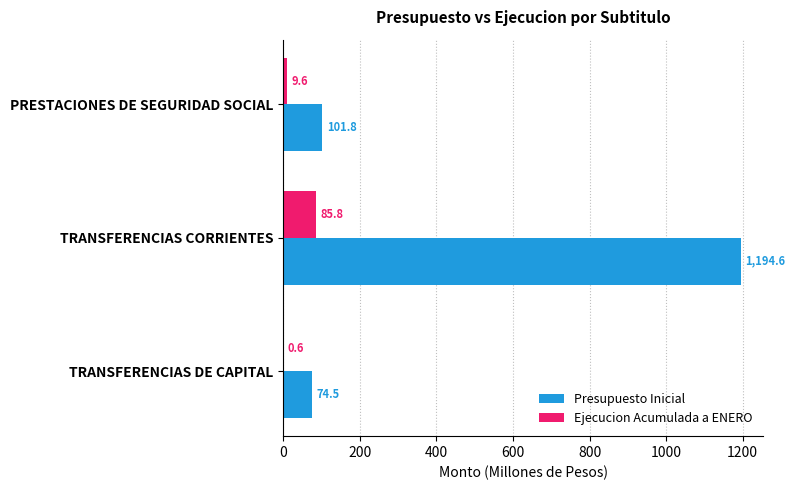

How many categories are shown in the chart?

3